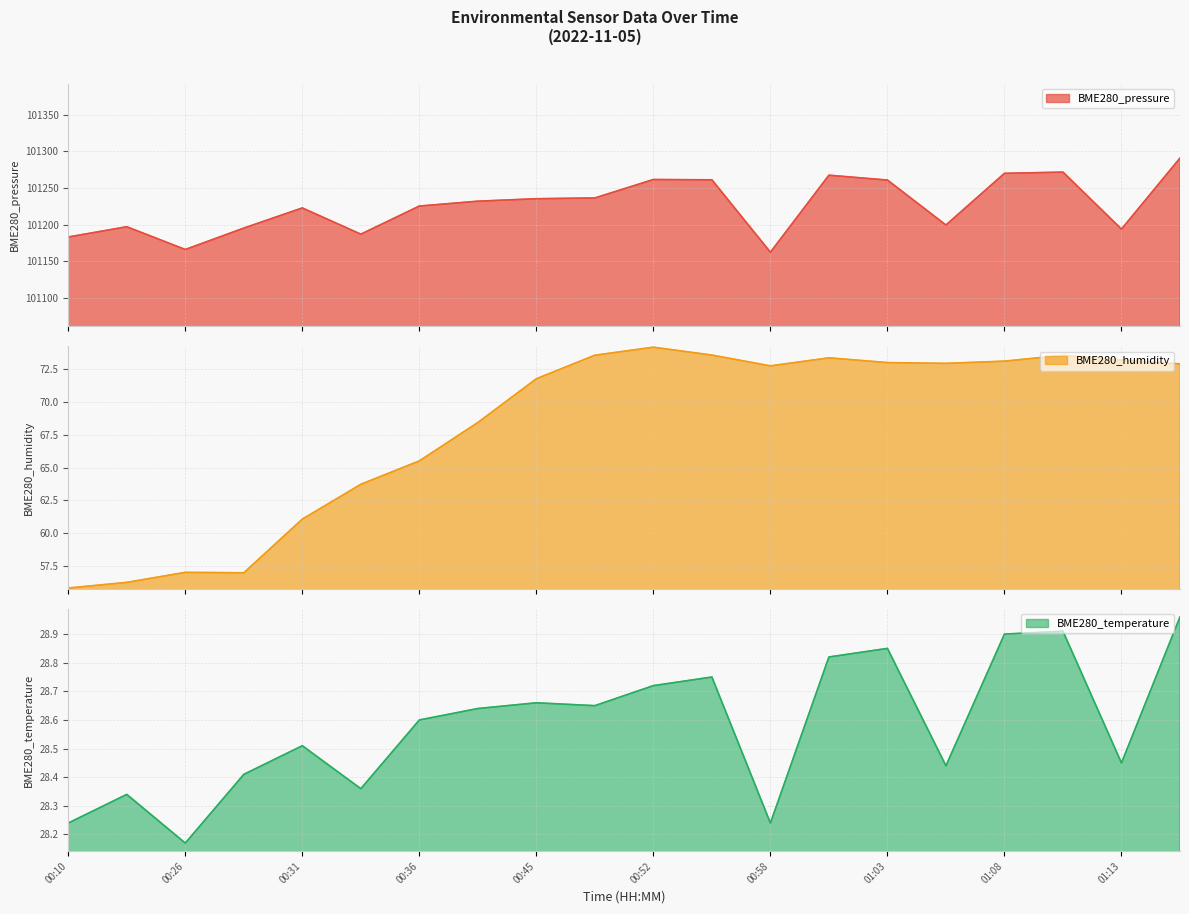

What is the label of the 6th point from the left?

00:34